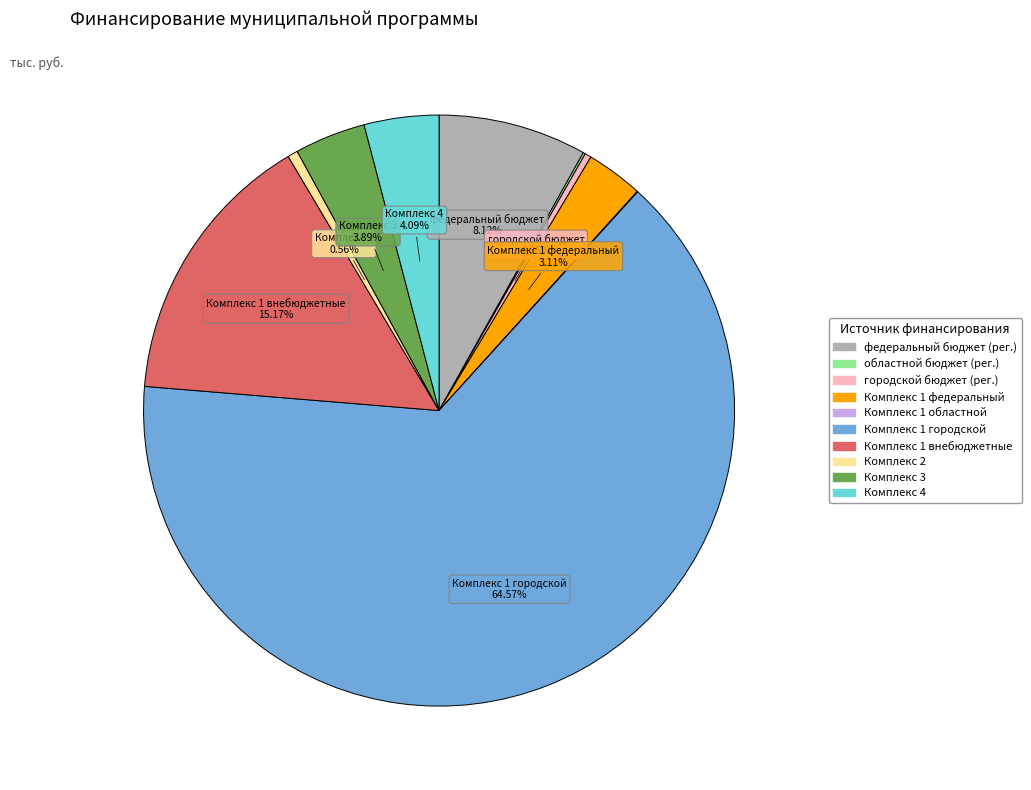

Does any single category account for the majority?

Yes